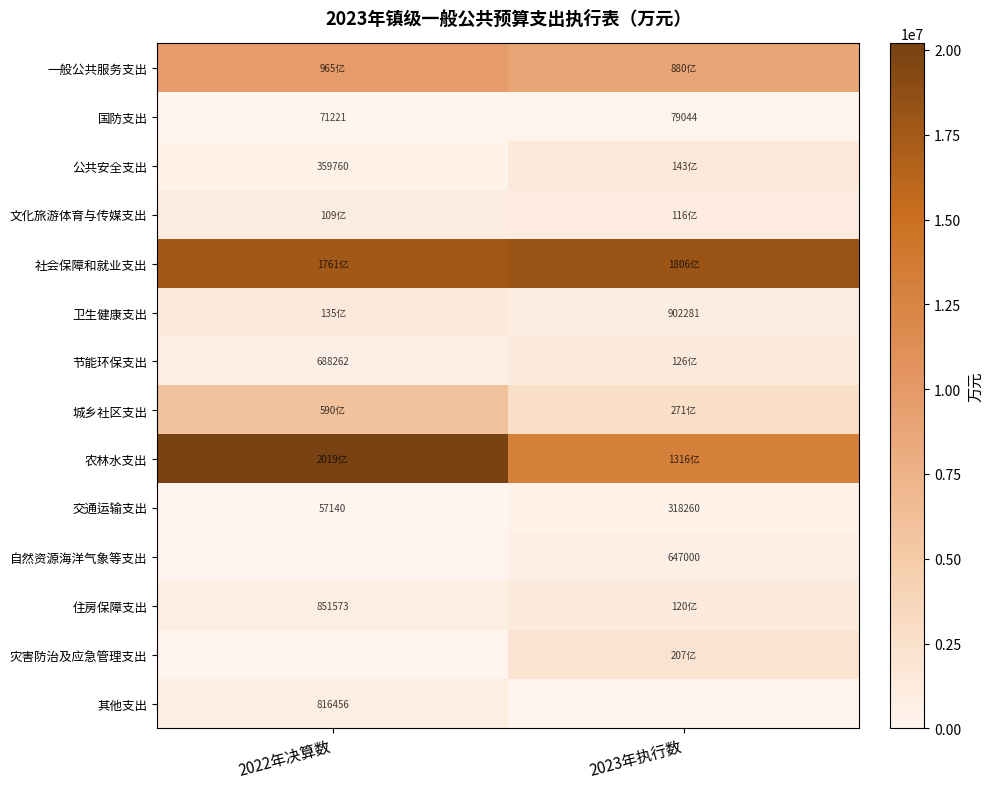

At which label is 其他支出 closest to 408228?

2023年执行数